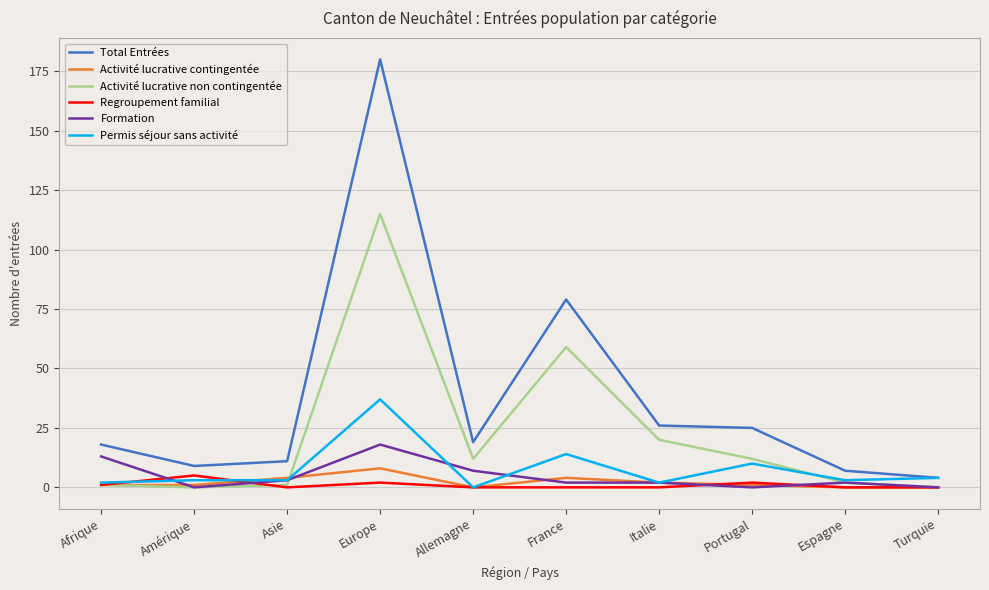

True or false: Formation and Activité lucrative non contingentée intersect in this chart.

True